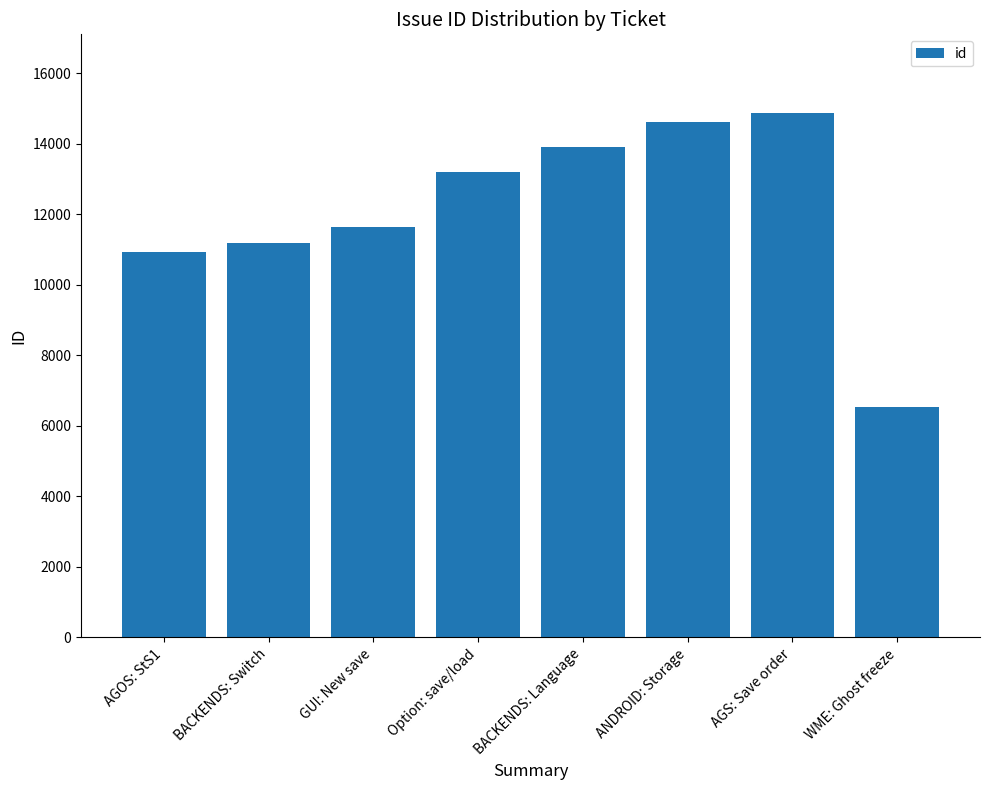

How many data points are less than 13201?

4